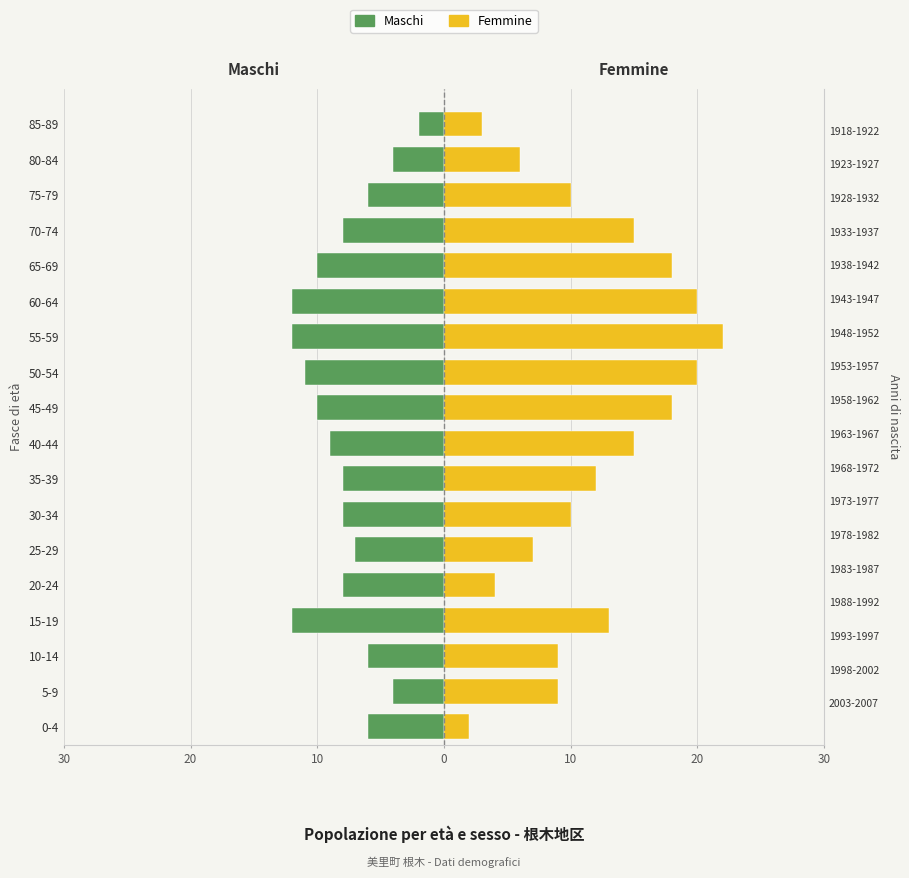

Which series has the largest total across all categories?

Femmine